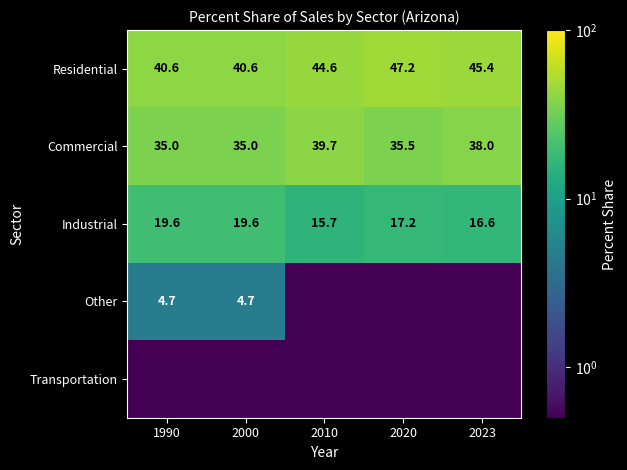

What is the difference between the second highest and minimum values in the Residential series?

4.8